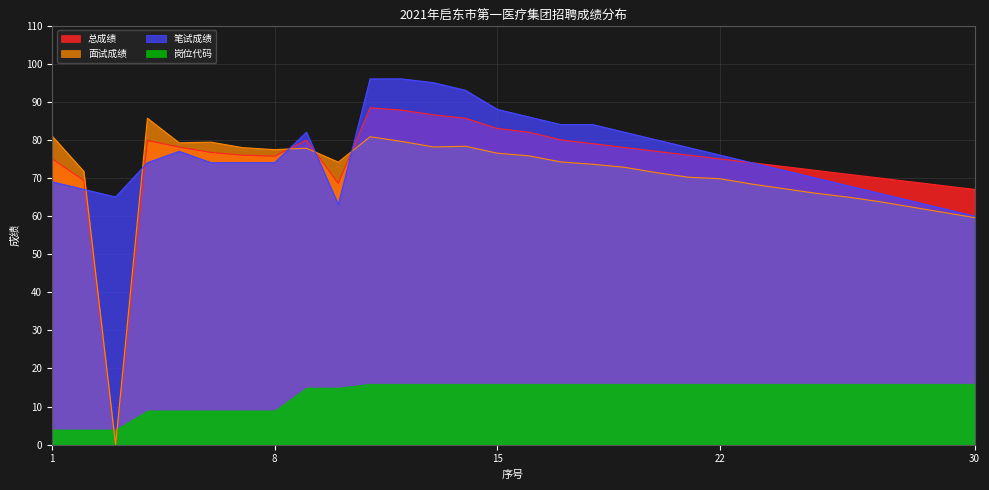

Which category has the lowest value in the 总成绩 series?

3